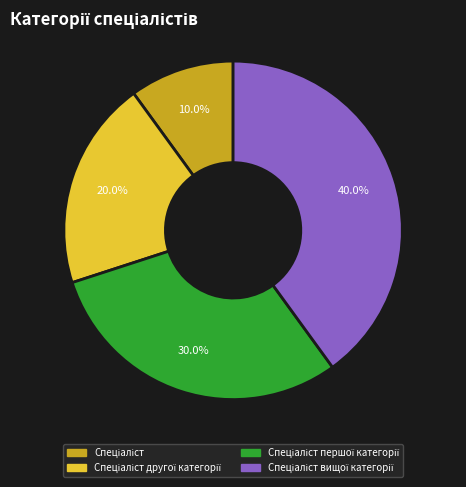

Does any single category account for the majority?

No